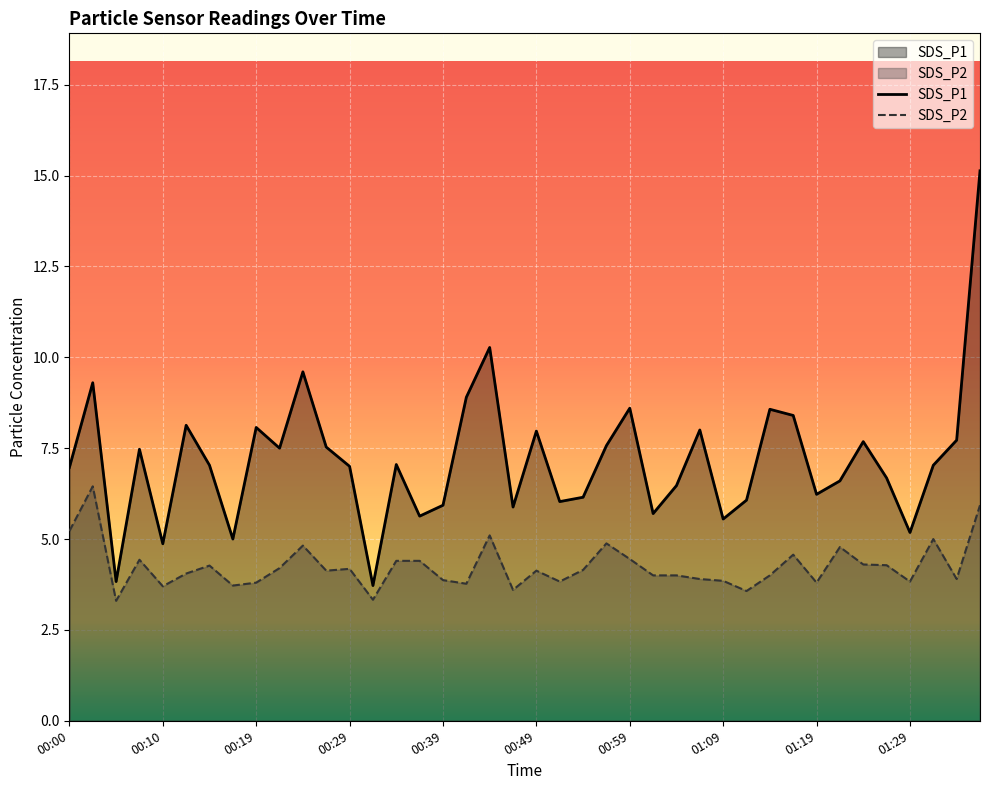

What is the spread (max minus min) of values at 00:54?

2.0